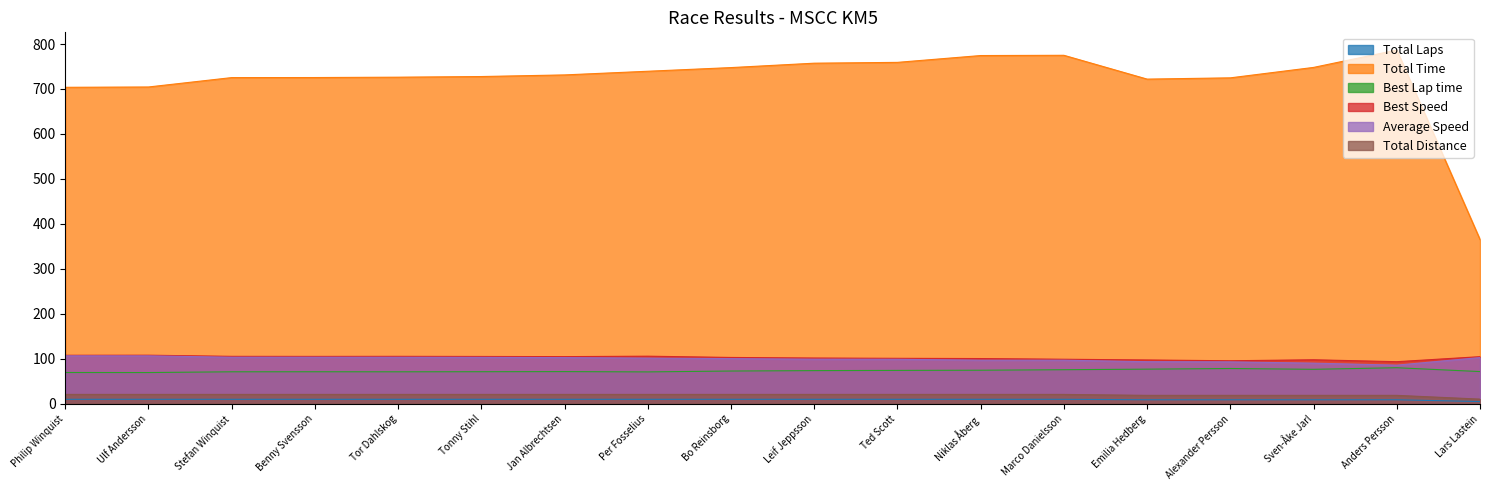

What position from the left is Philip Winquist?

1